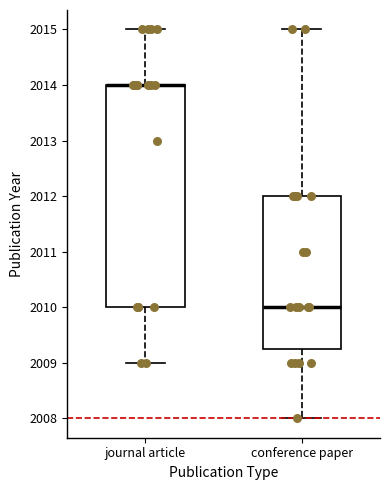

Reading left to right, transcribe this box plot: for each box, give where its median line is, the range the box spans, and where its two whiskers end, as read against the y-axis. The values are not printed on the chart, so give them approximately, as read against the axis.

journal article: median 2014.0 (drawn on the box's upper edge), box 2010.0 to 2014.0, whiskers 2009.0 to 2015.0
conference paper: median 2010.0, box 2009.3 to 2012.0, whiskers 2008.0 to 2015.0